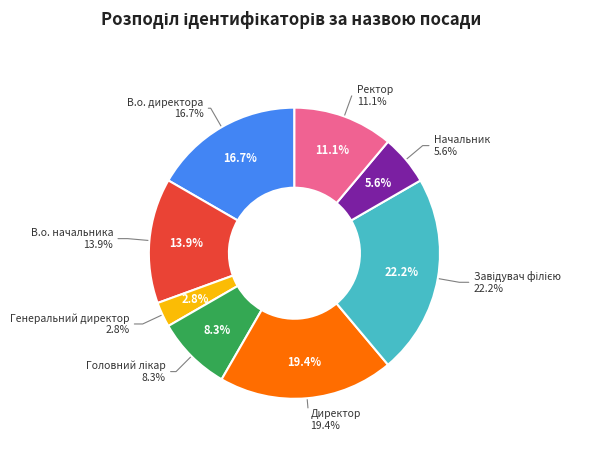

What percentage is the Головний лікар slice, to the nearest percent?

8%